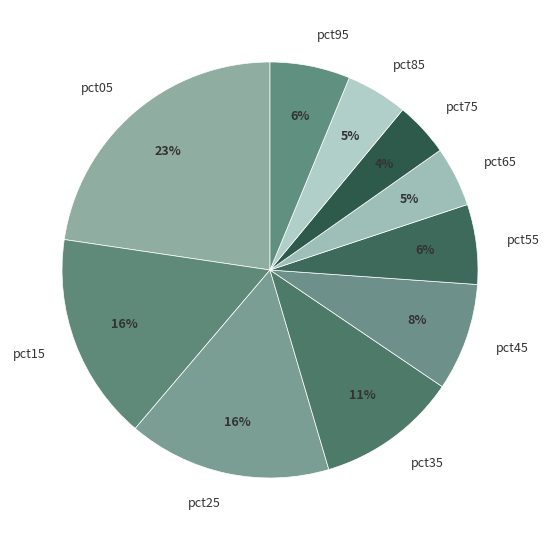

To the nearest percent, what is the difference between the pct35 and pct45 slice percentages?

3%